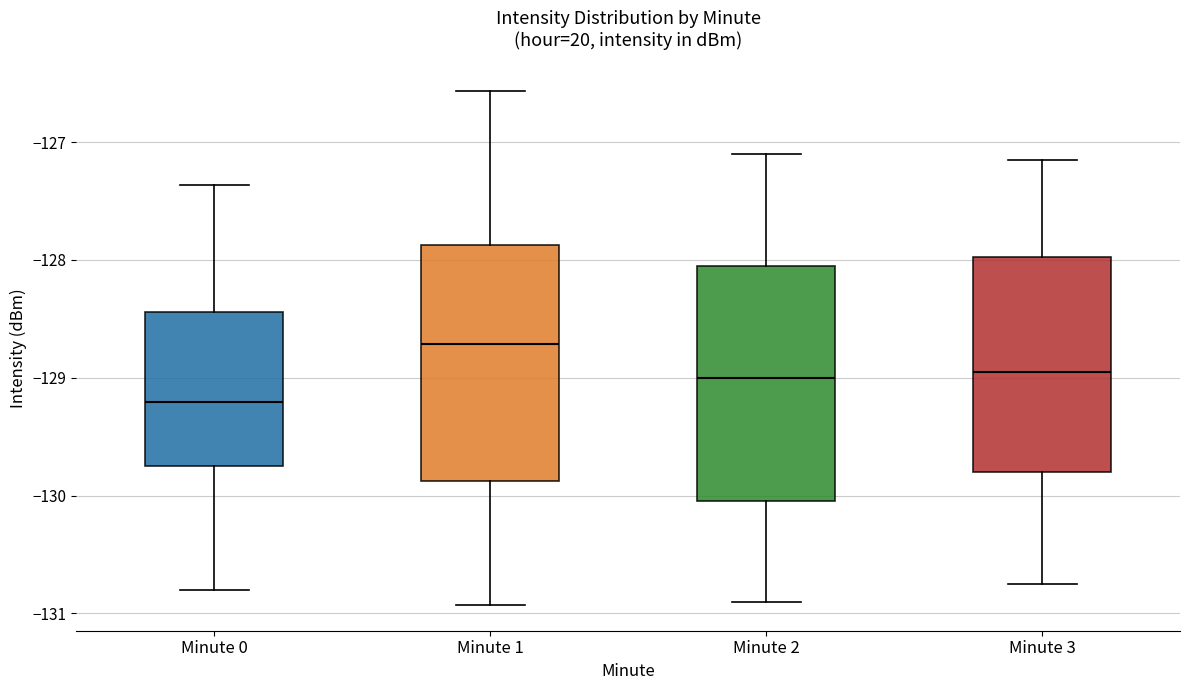

Which box has the lowest median line?

Minute 0